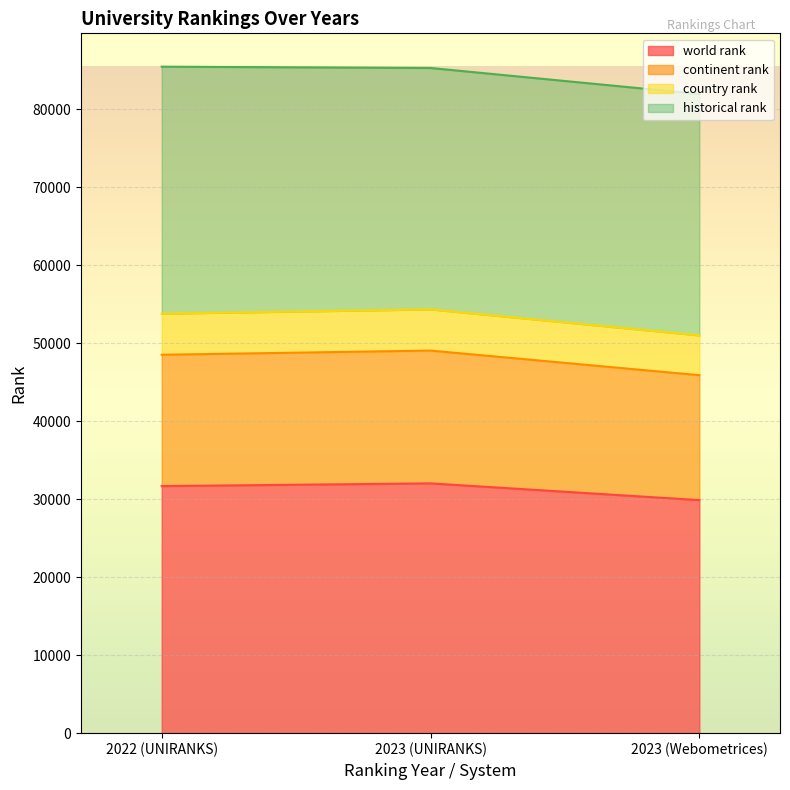

What is the lowest value of the world rank series?

29888